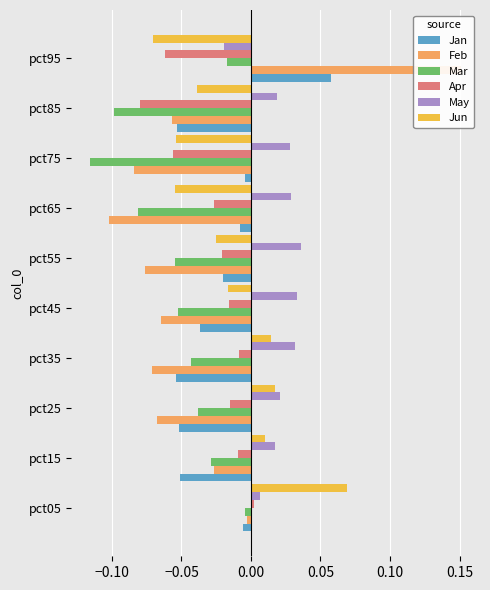

Between pct45 and pct85, which series saw the biggest shift?

Apr